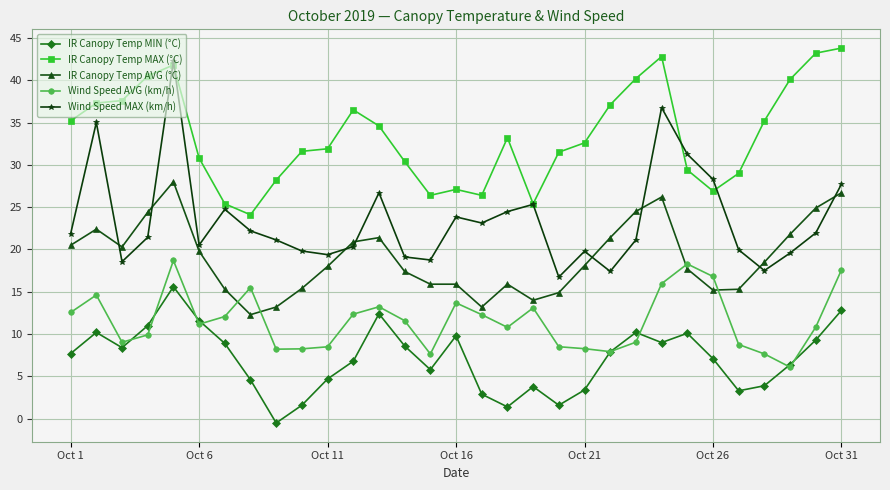

True or false: Wind Speed MAX (km/h) has more than 1 points higher than both neighbors.

True